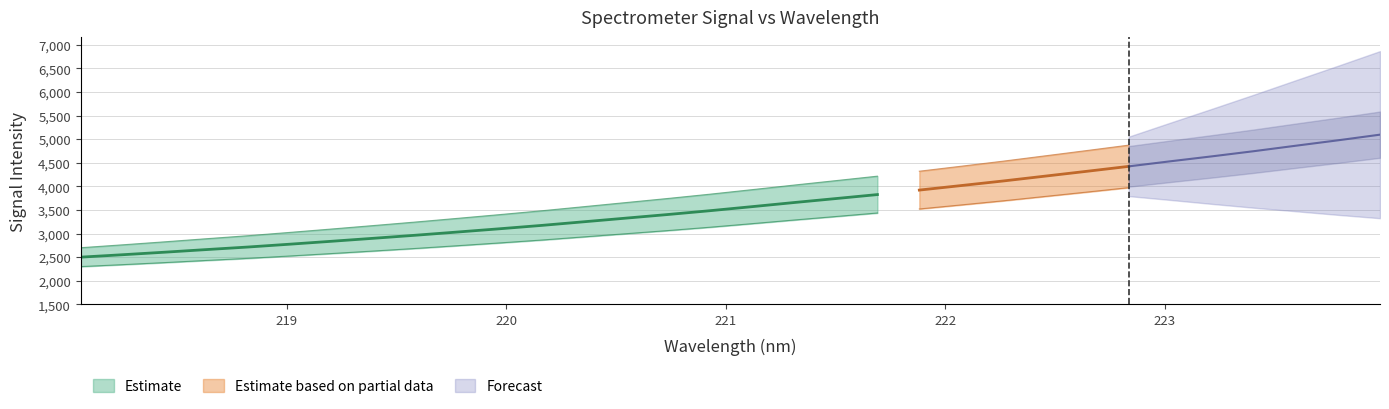

True or false: there are more than 2 points higher than both neighbors.

False